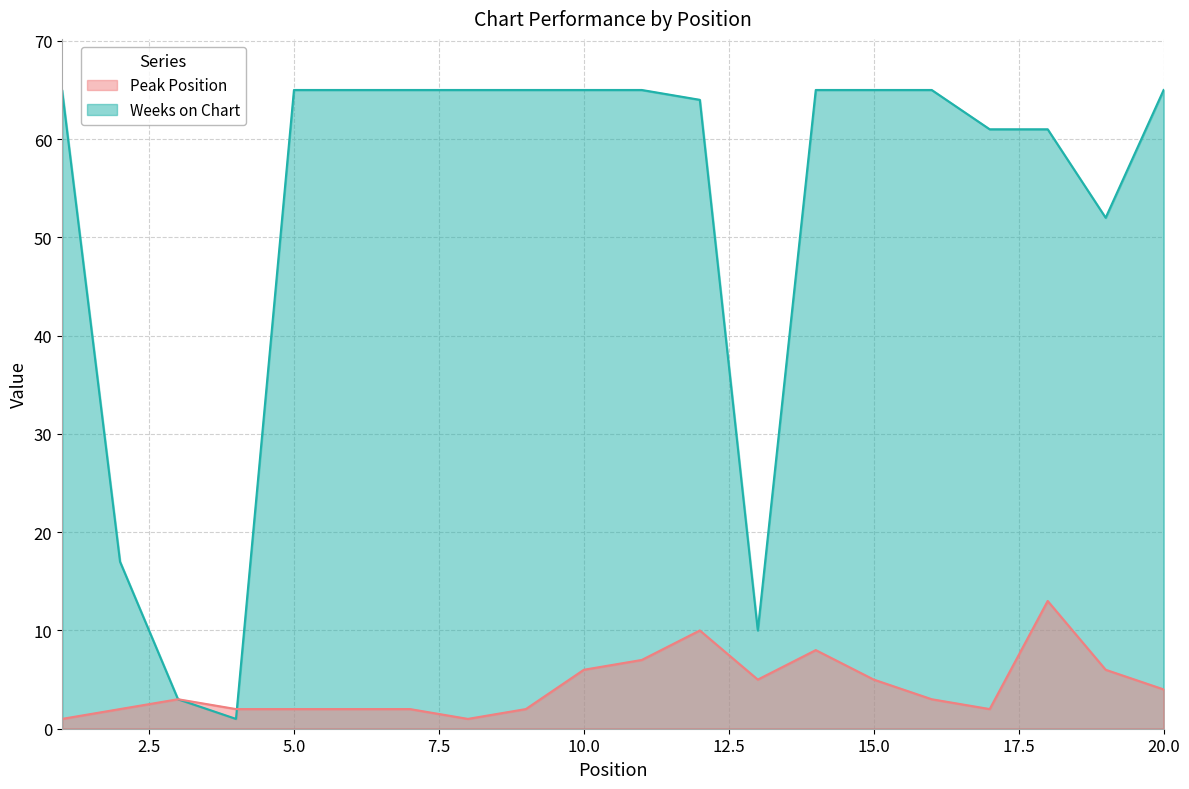

True or false: Peak Position has more than 2 points higher than both neighbors.

True